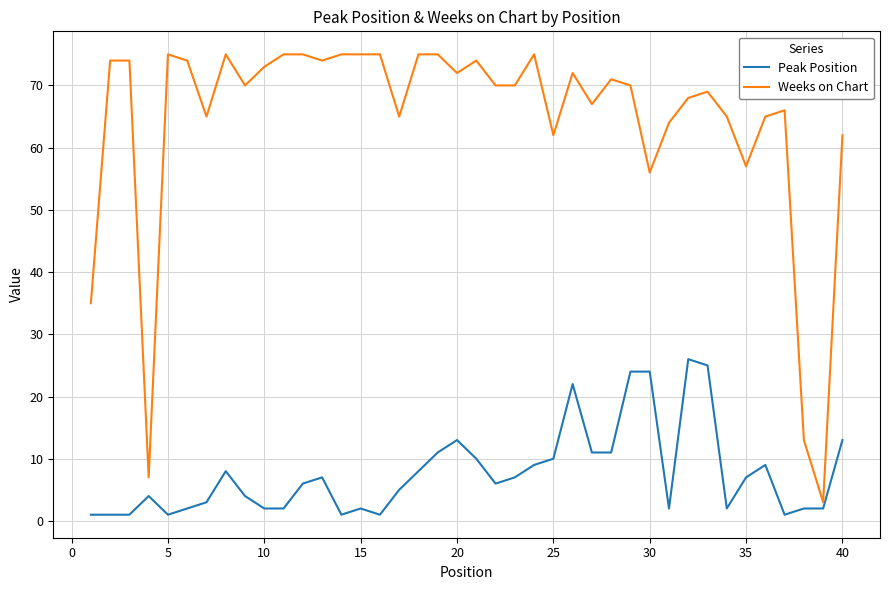

Which series has the largest total across all categories?

Weeks on Chart